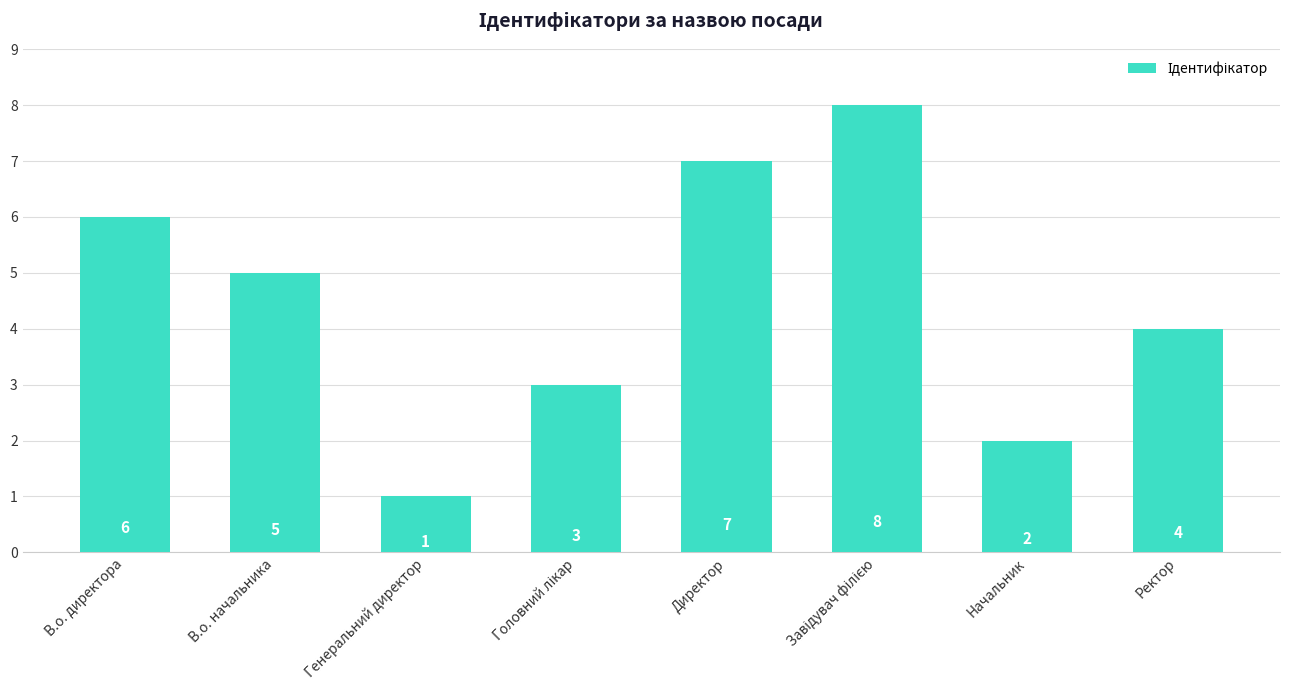

What is the ratio of the value at Начальник to the value at В.о. директора?

0.3